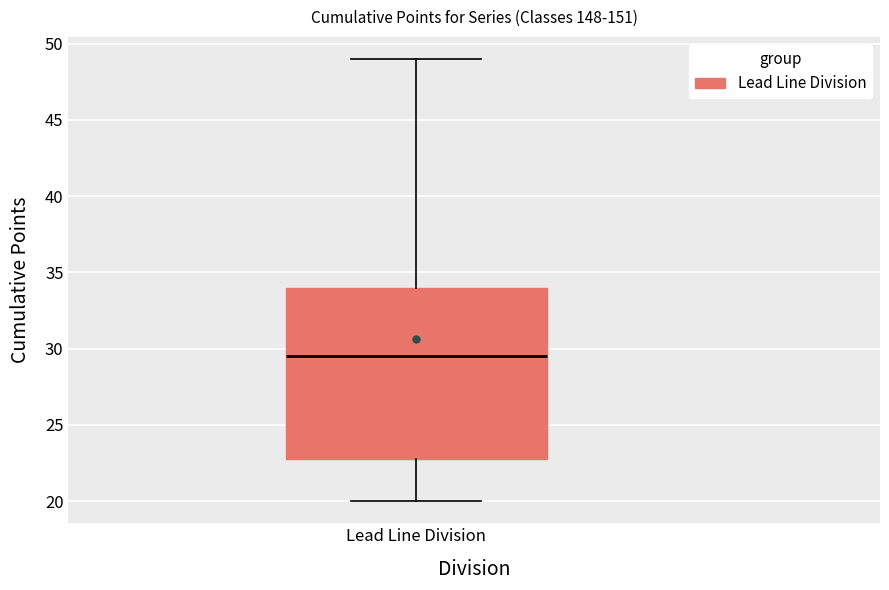

Read this box plot against the y-axis: the position of the median line, the range covered by the box, and the ends of both whiskers. The values are not printed on the chart, so give them approximately, as read against the axis.

median 29.5, box 23.0 to 34.0, whiskers 20.0 to 49.0